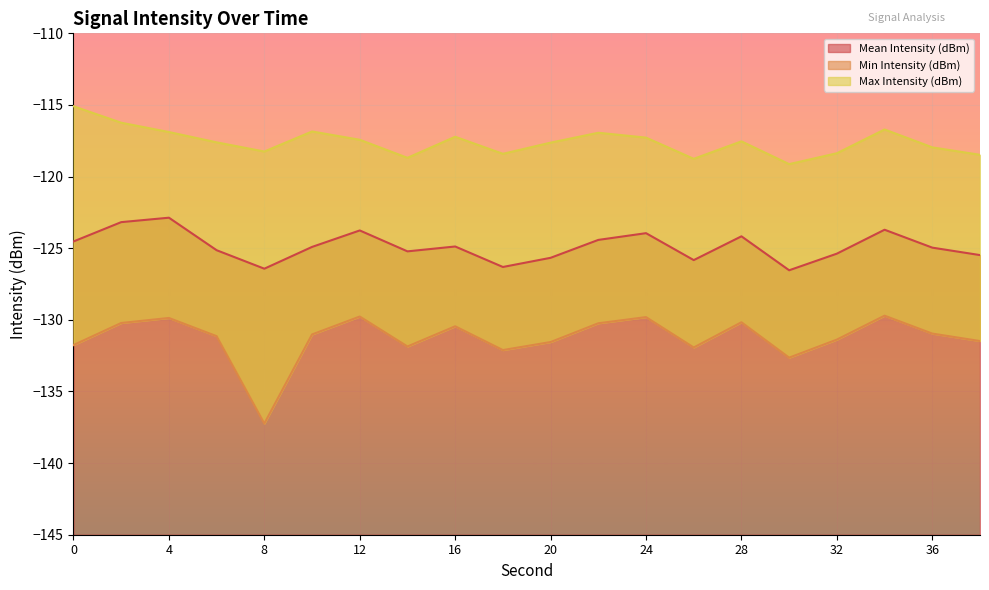

True or false: Min Intensity (dBm) has more than 2 interior local peaks.

True